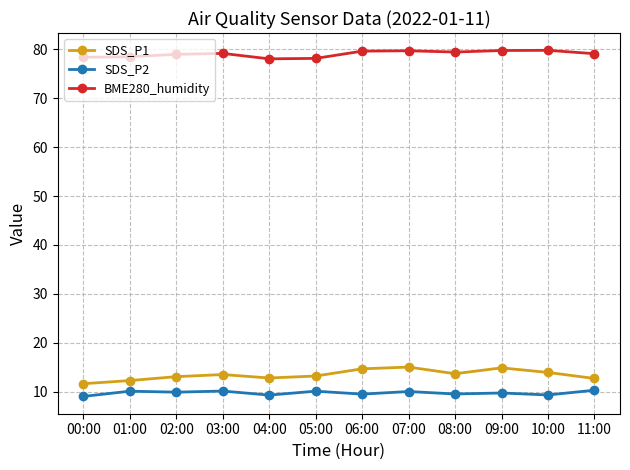

Does the chart display data point markers on the line(s)?

Yes